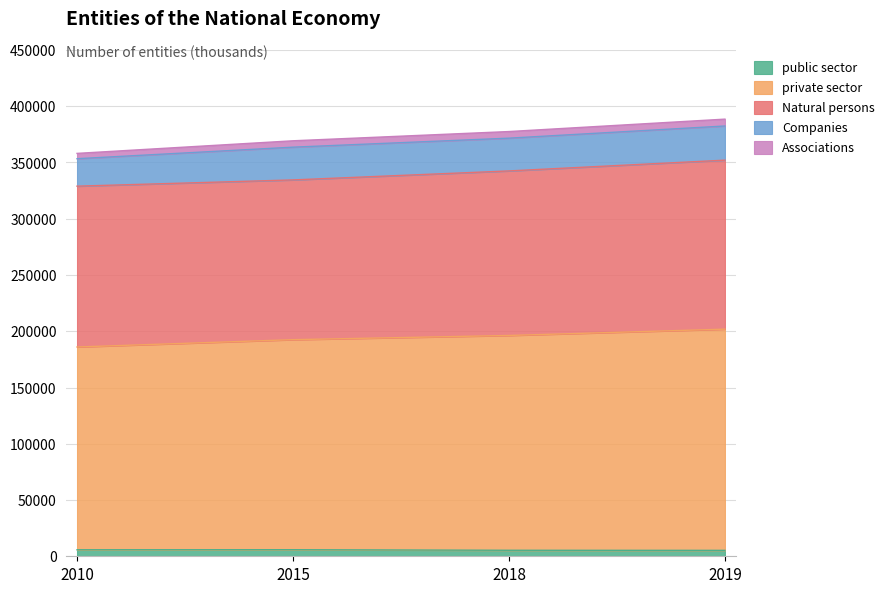

Reading right to left, extract all data points from this chart.

public sector: 5262	5342	5815	5767
private sector: 196601	190909	186702	180240
Natural persons: 150202	146237	141983	142934
Companies: 30358	29121	29103	24404
Associations: 6100	5879	5673	4732